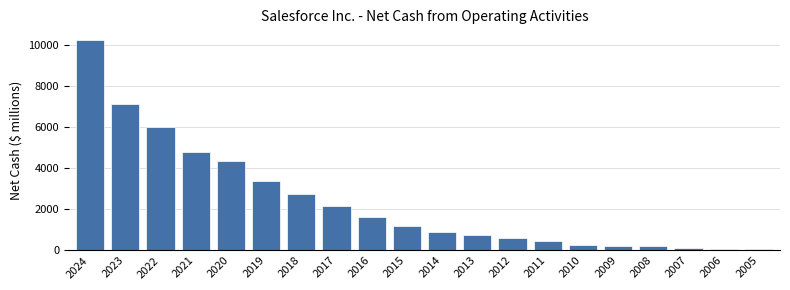

At which label is the value closest to 5145?

2021